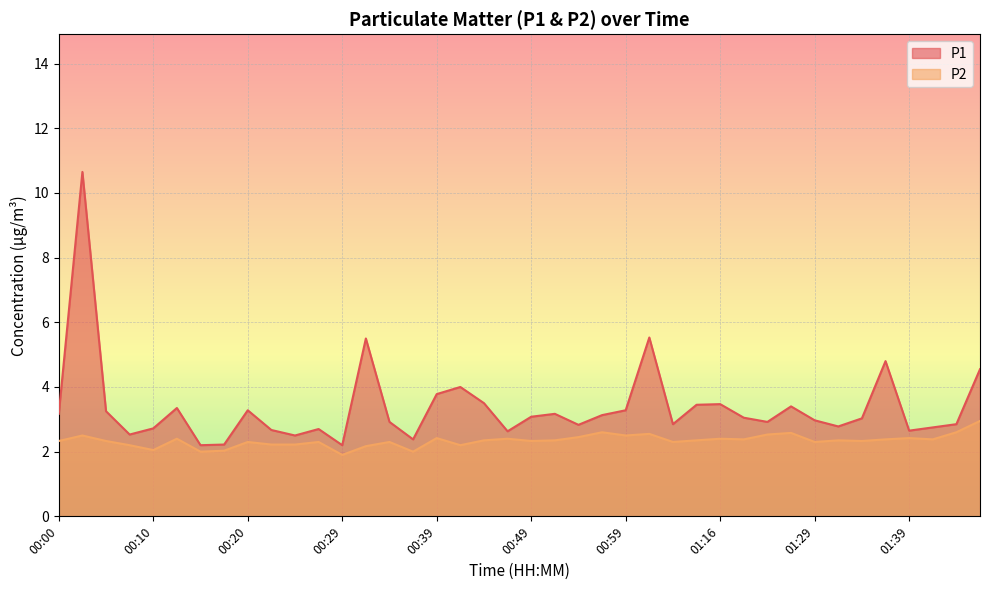

True or false: P1 has a value of 3.1 at 00:56.

True